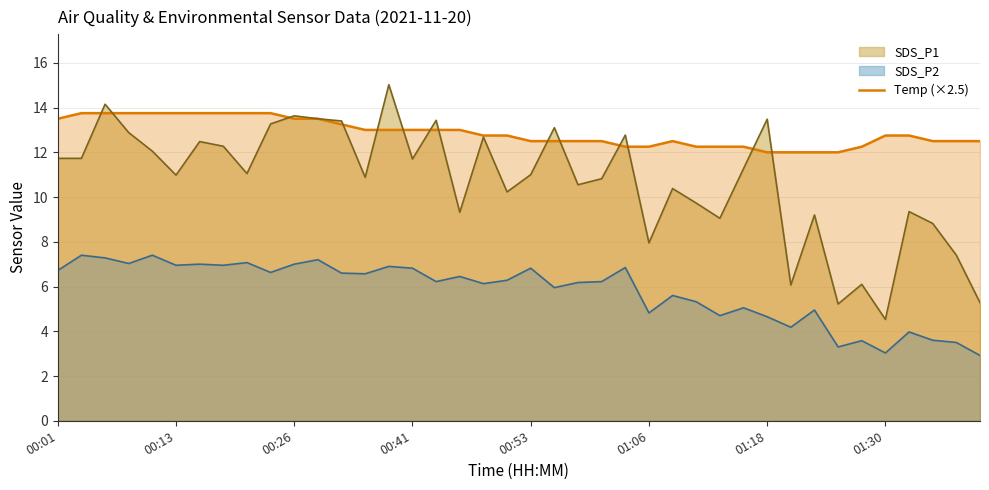

How many categories are shown in the chart?

40